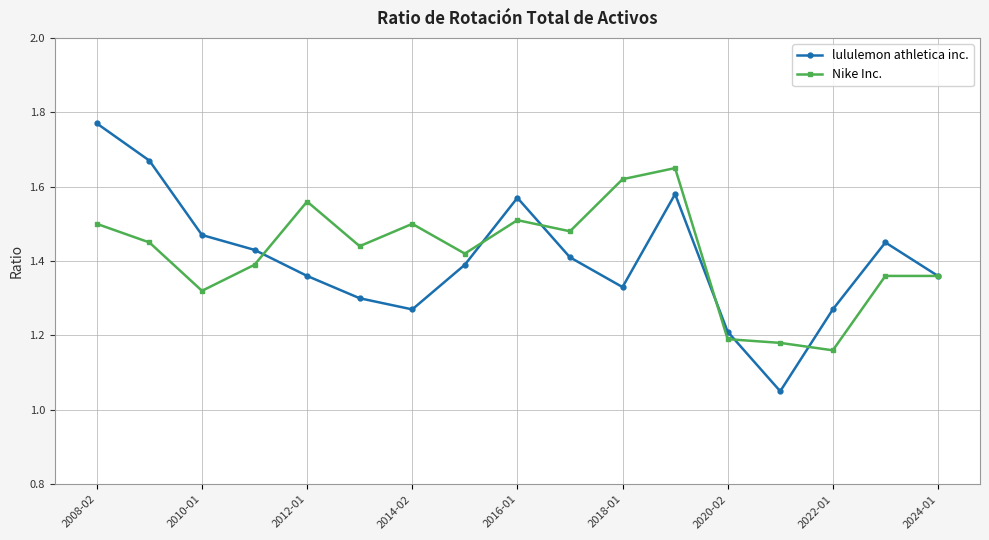

Rank the series by their maximum value, from highest to lowest.

lululemon athletica inc., Nike Inc.